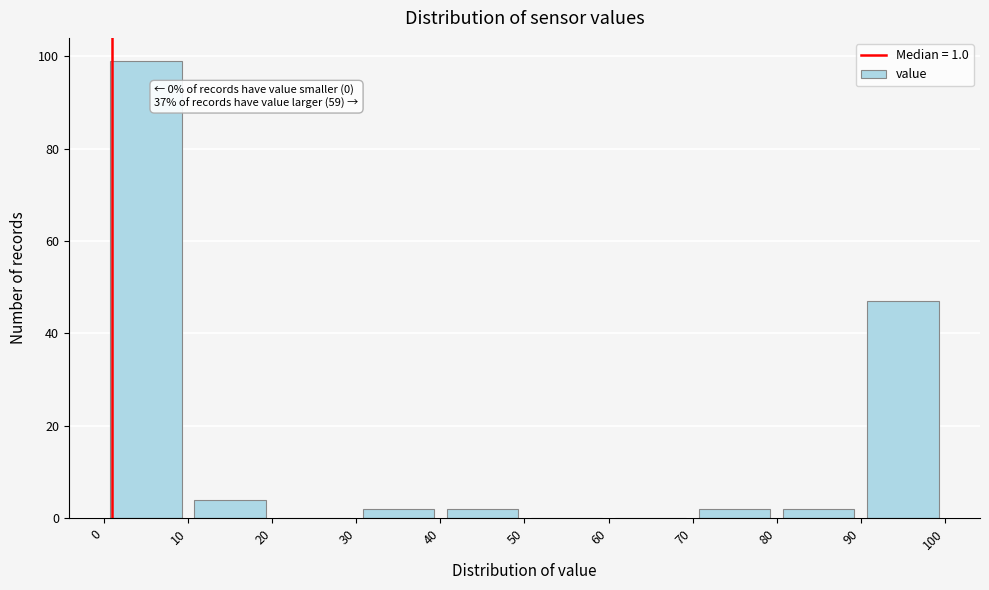

Over which range of the x-axis is the bar tallest?

0 to 10